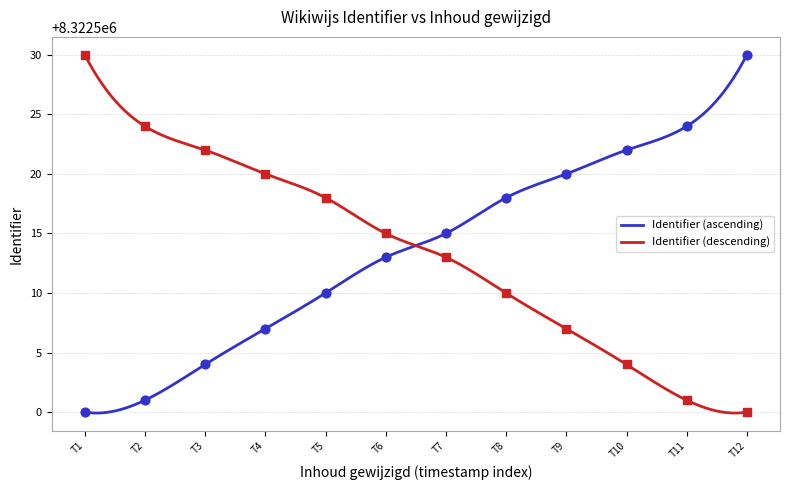

What is the minimum value for Identifier (ascending)?

8322499.9